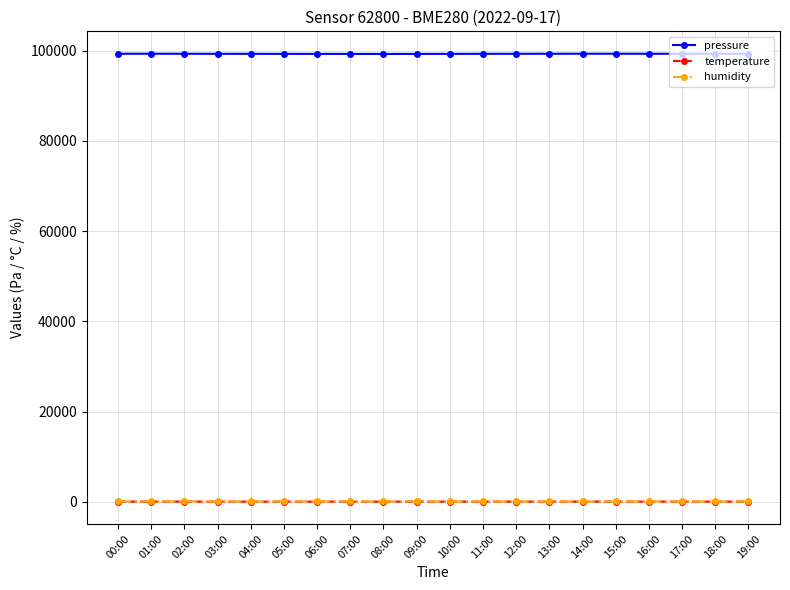

What is the label of the 14th point from the right?

06:00